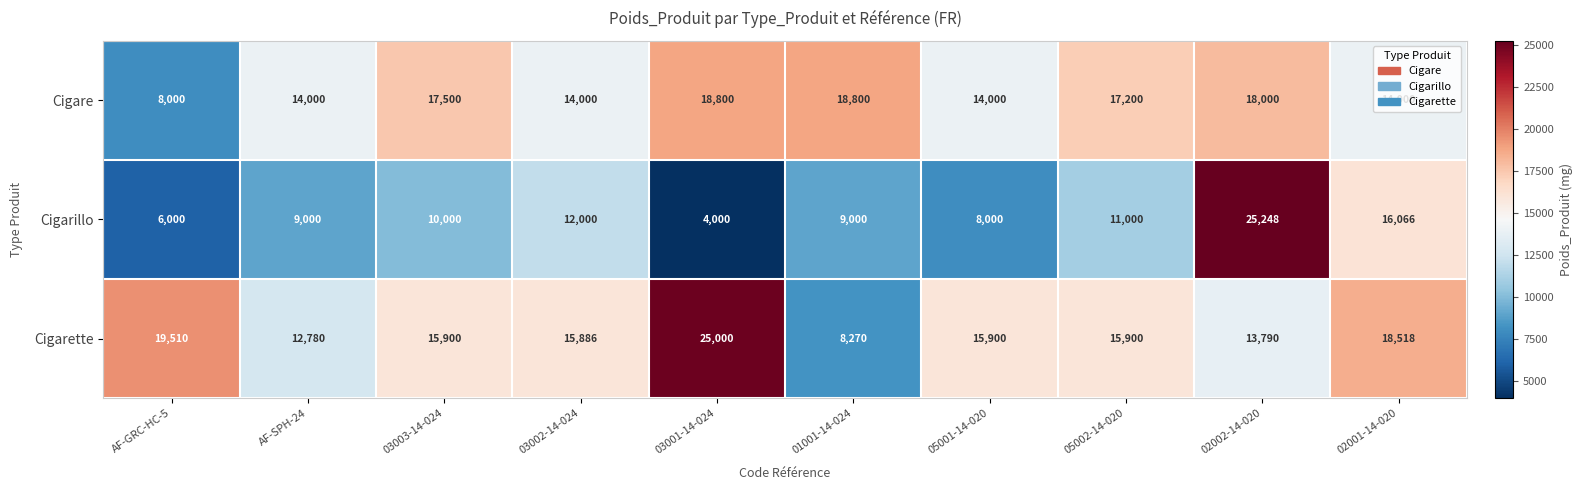

Where does the Cigarette series first go above 15900?

AF-GRC-HC-5